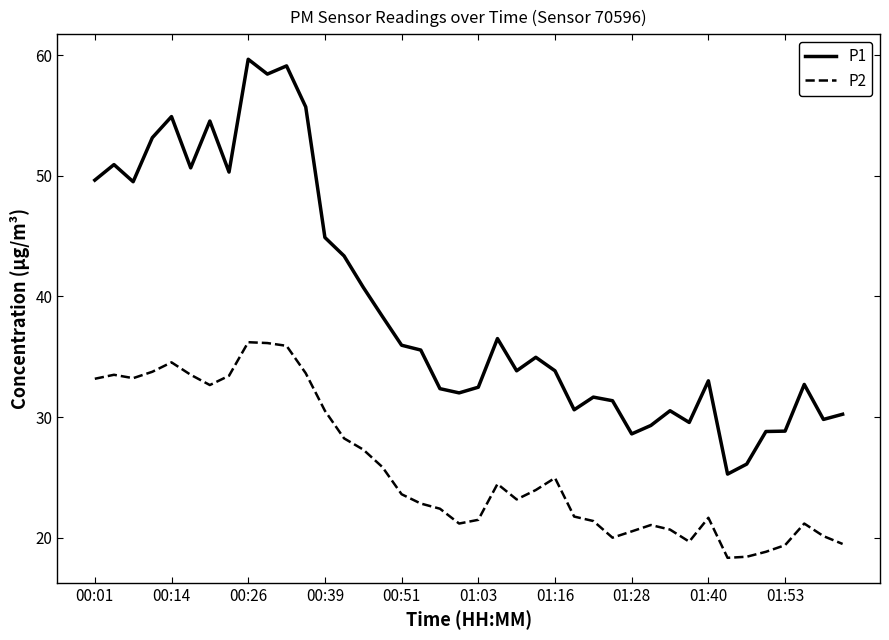

Which series has the largest total across all categories?

P1